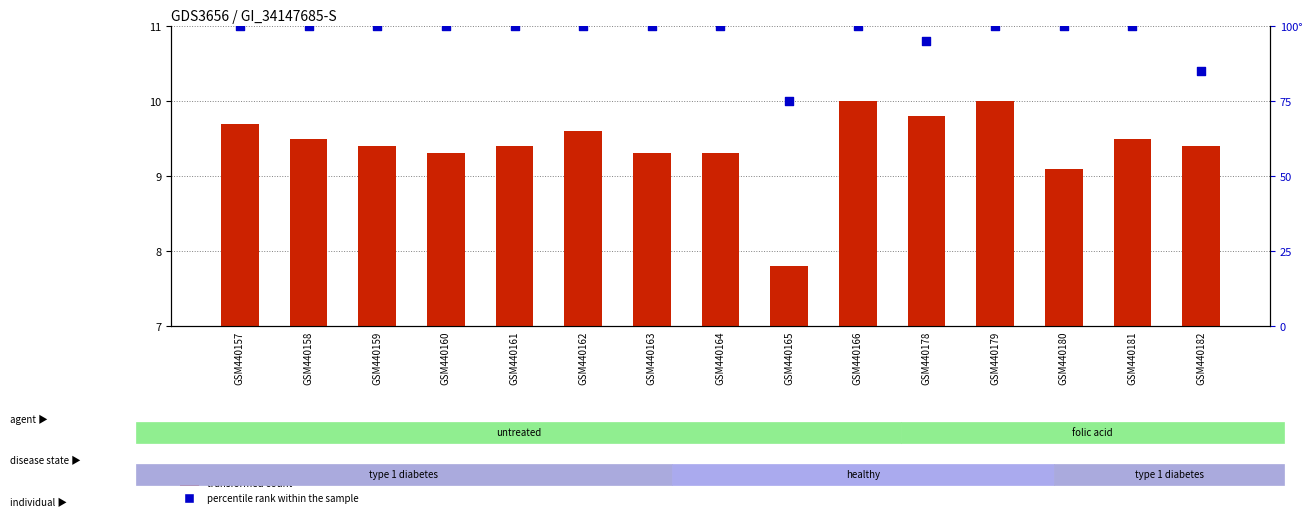

What are all the series names shown in the legend?

transformed count, percentile rank within the sample